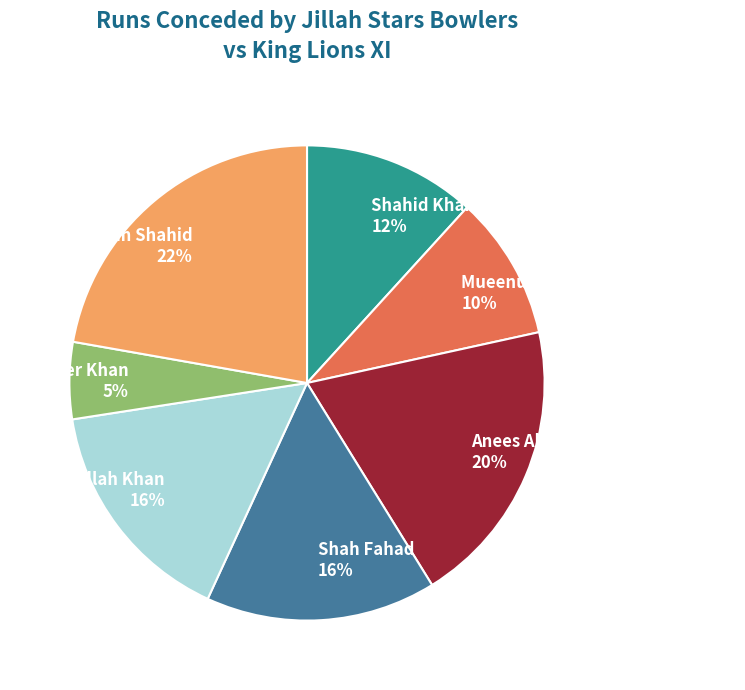

What is the ratio of the value at Anees Ahmad Khan to the value at Shah Fahad?

1.2